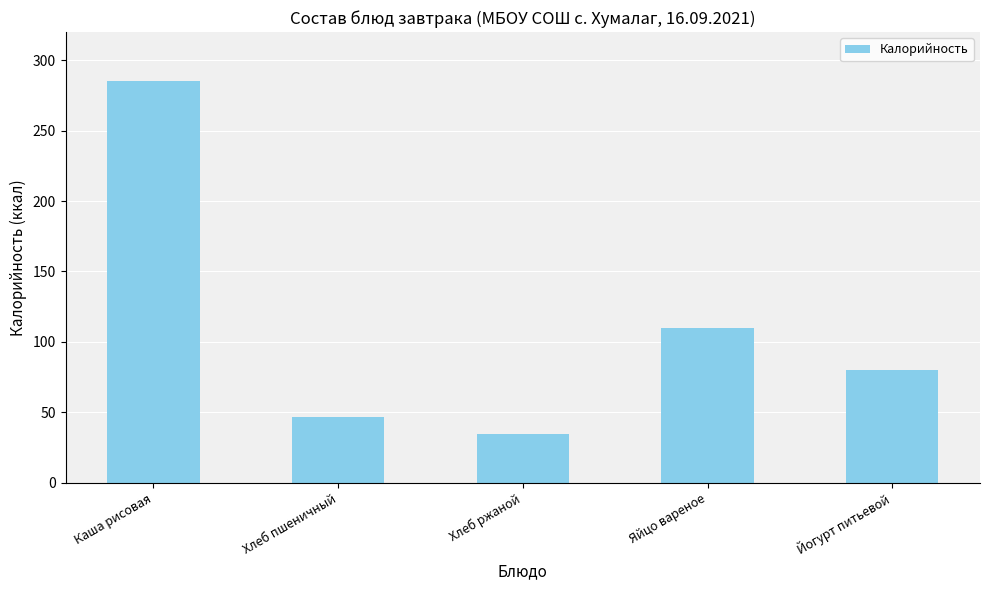

What is the minimum value shown in the chart?

34.2